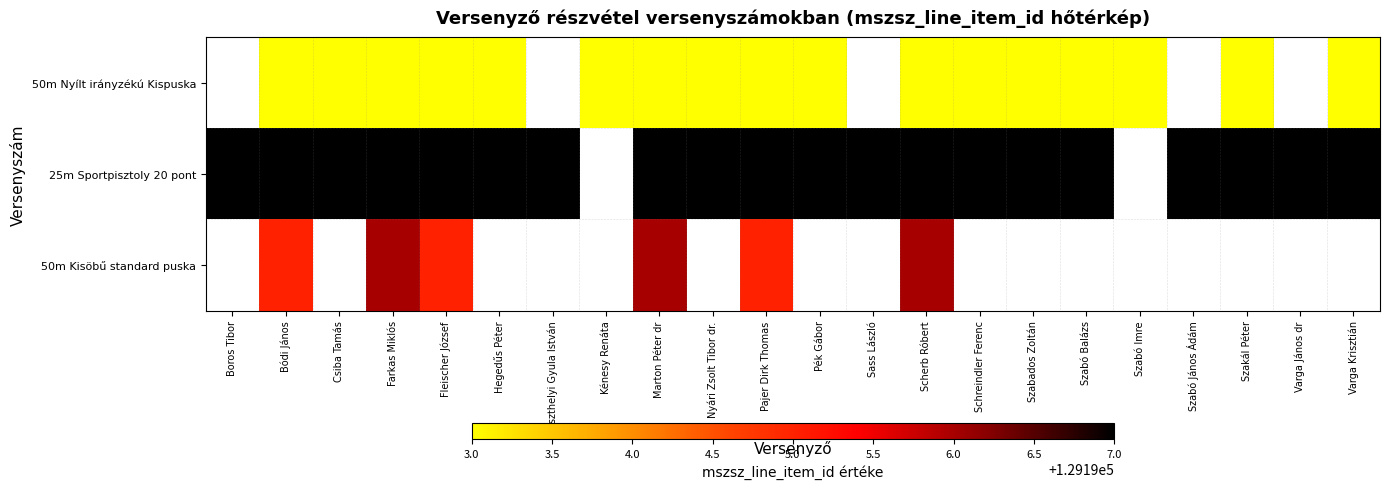

How many series are shown in this chart?

3